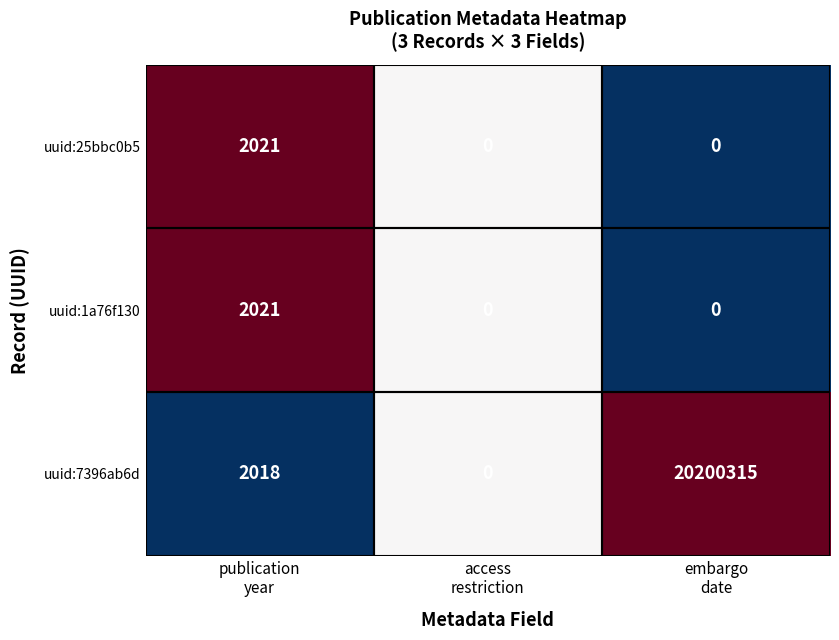

What is the maximum value shown in the chart?

20200315